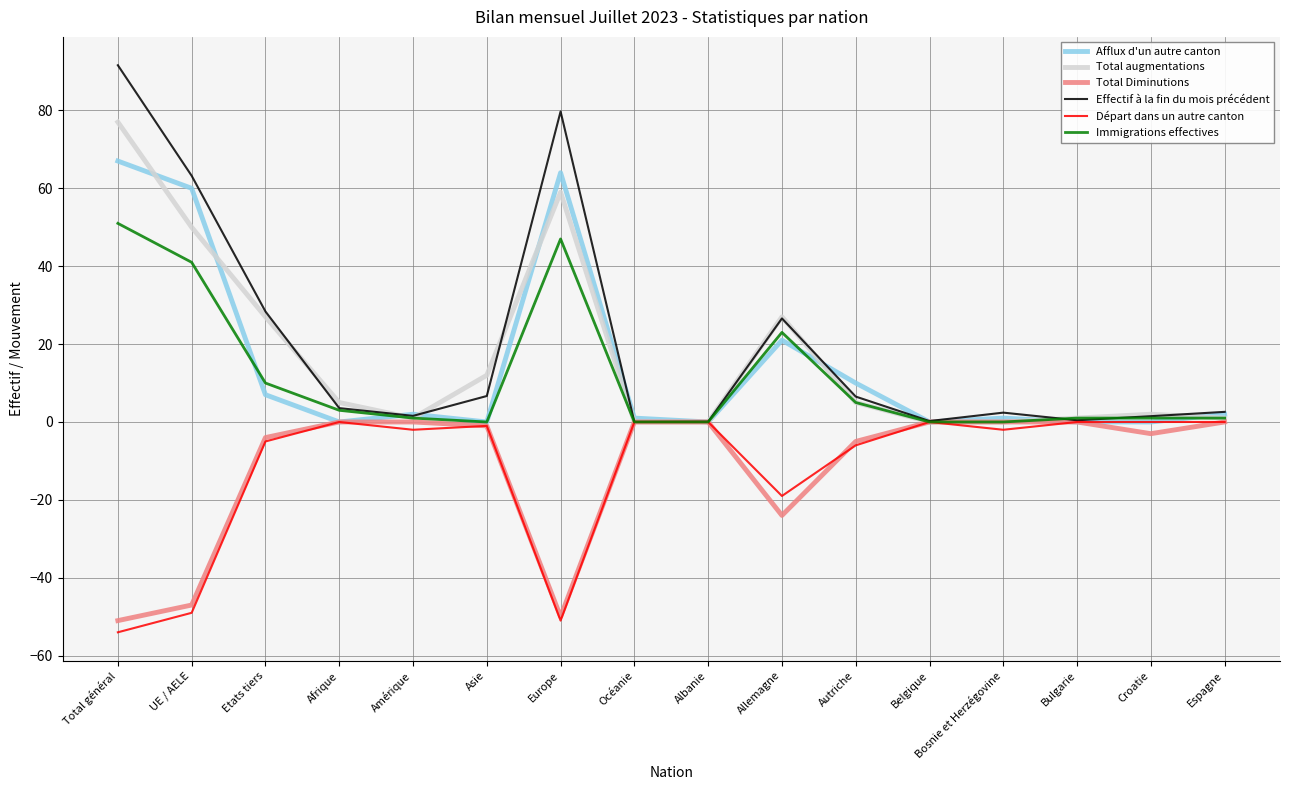

At which category is the sum across all series the highest?

Total général